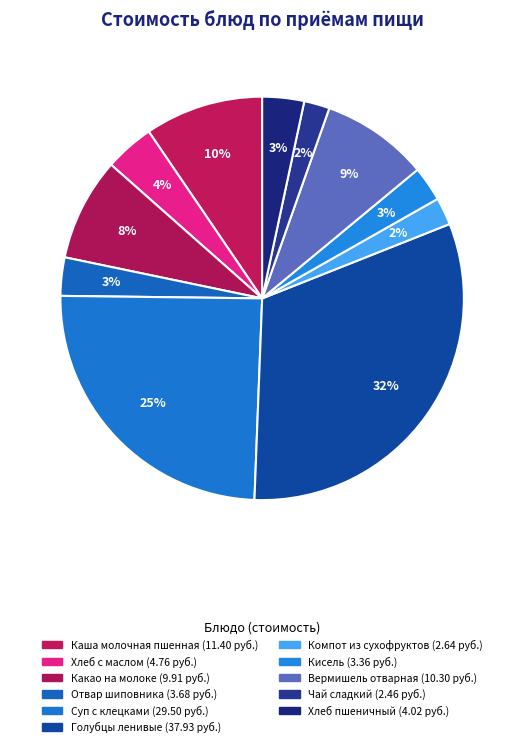

Does Чай сладкий represent more than half of the total?

No